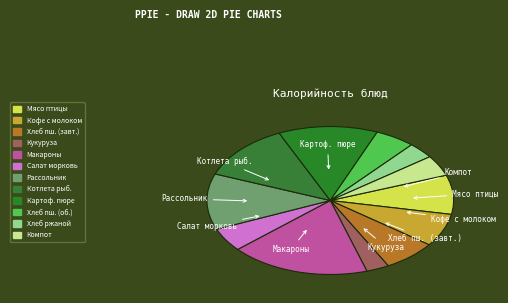

How many slices are in this pie chart?

12